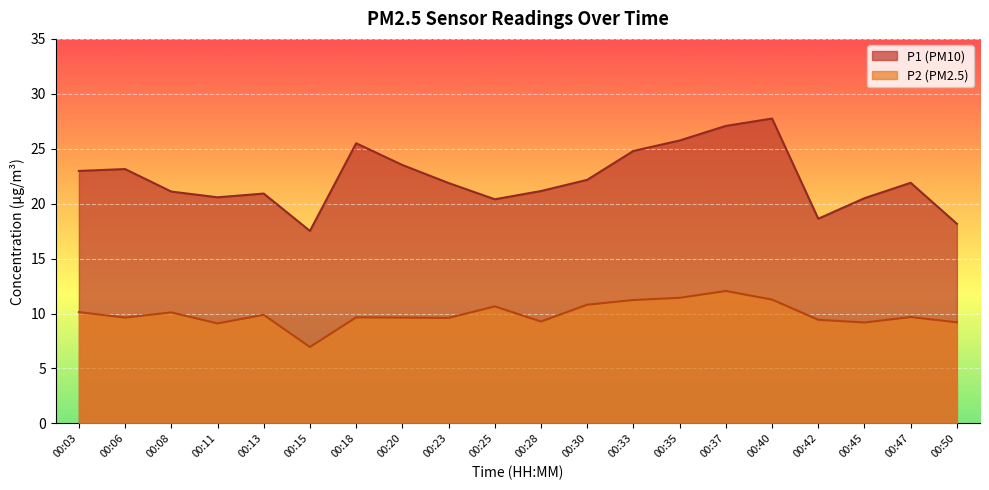

List the labels in order of P1 value, largest first.

00:40, 00:37, 00:35, 00:18, 00:33, 00:20, 00:06, 00:03, 00:30, 00:47, 00:23, 00:28, 00:08, 00:13, 00:11, 00:45, 00:25, 00:42, 00:50, 00:15